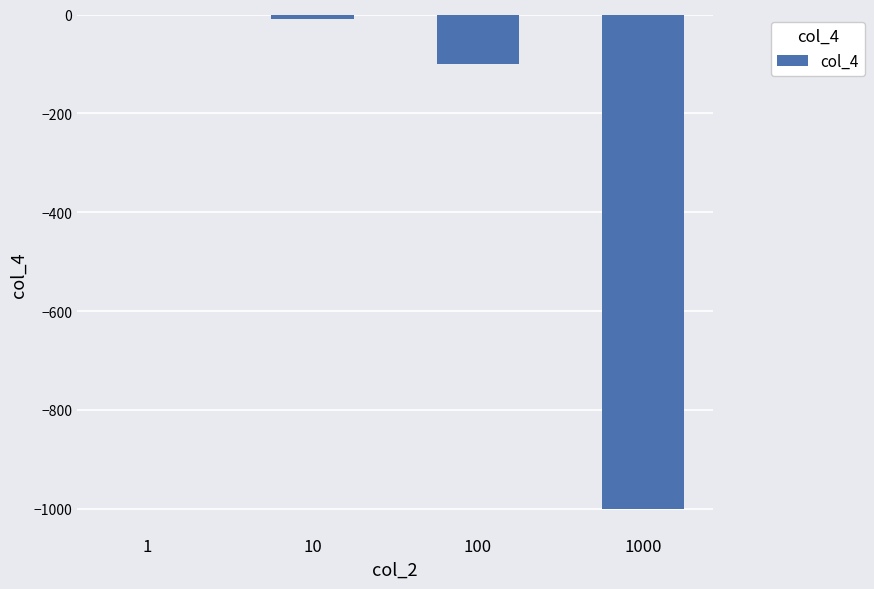

How many distinct data groups are displayed?

1